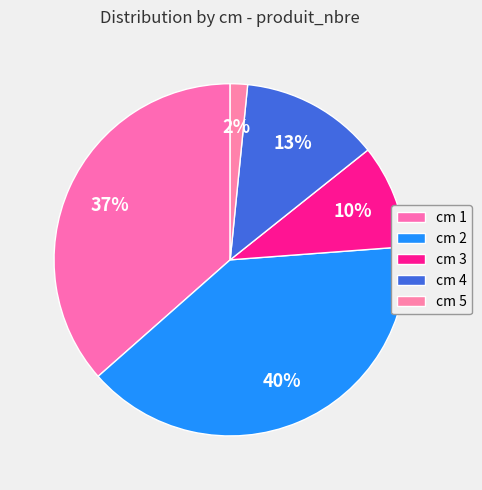

Is there a majority slice in this chart?

No